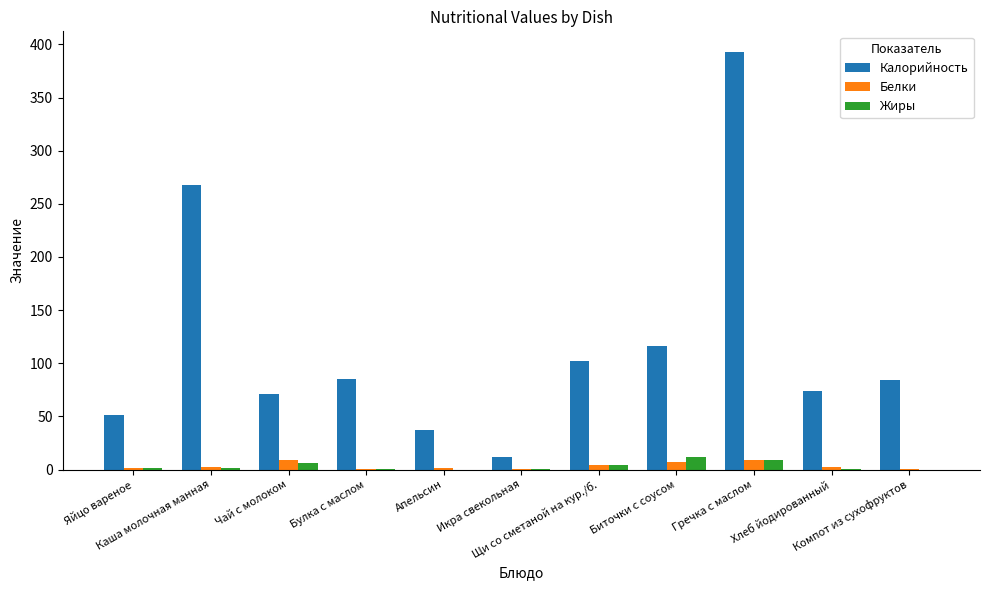

Which series has the largest total across all categories?

Калорийность